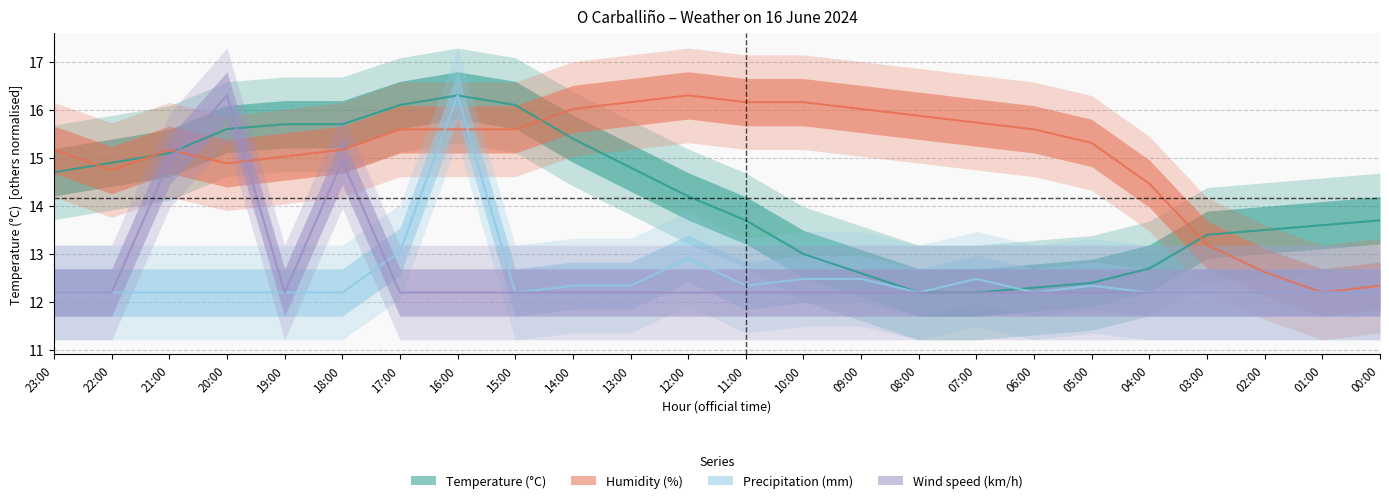

Reading left to right, extract all data points from this chart.

Temperature (°C): 23:00=14.7	22:00=14.9	21:00=15.1	20:00=15.6	19:00=15.7	18:00=15.7	17:00=16.1	16:00=16.3	15:00=16.1	14:00=15.4	13:00=14.8	12:00=14.2	11:00=13.7	10:00=13.0	09:00=12.6	08:00=12.2	07:00=12.2	06:00=12.3	05:00=12.4	04:00=12.7	03:00=13.4	02:00=13.5	01:00=13.6	00:00=13.7
Humidity (%): 23:00=15.2	22:00=14.7	21:00=15.2	20:00=14.9	19:00=15.0	18:00=15.2	17:00=15.6	16:00=15.6	15:00=15.6	14:00=16.0	13:00=16.2	12:00=16.3	11:00=16.2	10:00=16.2	09:00=16.0	08:00=15.9	07:00=15.7	06:00=15.6	05:00=15.3	04:00=14.5	03:00=13.2	02:00=12.6	01:00=12.2	00:00=12.3
Precipitation (mm): 23:00=12.2	22:00=12.2	21:00=12.2	20:00=12.2	19:00=12.2	18:00=12.2	17:00=13.0	16:00=16.3	15:00=12.2	14:00=12.3	13:00=12.3	12:00=12.9	11:00=12.3	10:00=12.5	09:00=12.5	08:00=12.2	07:00=12.5	06:00=12.2	05:00=12.3	04:00=12.2	03:00=12.2	02:00=12.2	01:00=12.2	00:00=12.2
Wind speed (km/h): 23:00=12.2	22:00=12.2	21:00=14.9	20:00=16.3	19:00=12.2	18:00=14.9	17:00=12.2	16:00=12.2	15:00=12.2	14:00=12.2	13:00=12.2	12:00=12.2	11:00=12.2	10:00=12.2	09:00=12.2	08:00=12.2	07:00=12.2	06:00=12.2	05:00=12.2	04:00=12.2	03:00=12.2	02:00=12.2	01:00=12.2	00:00=12.2